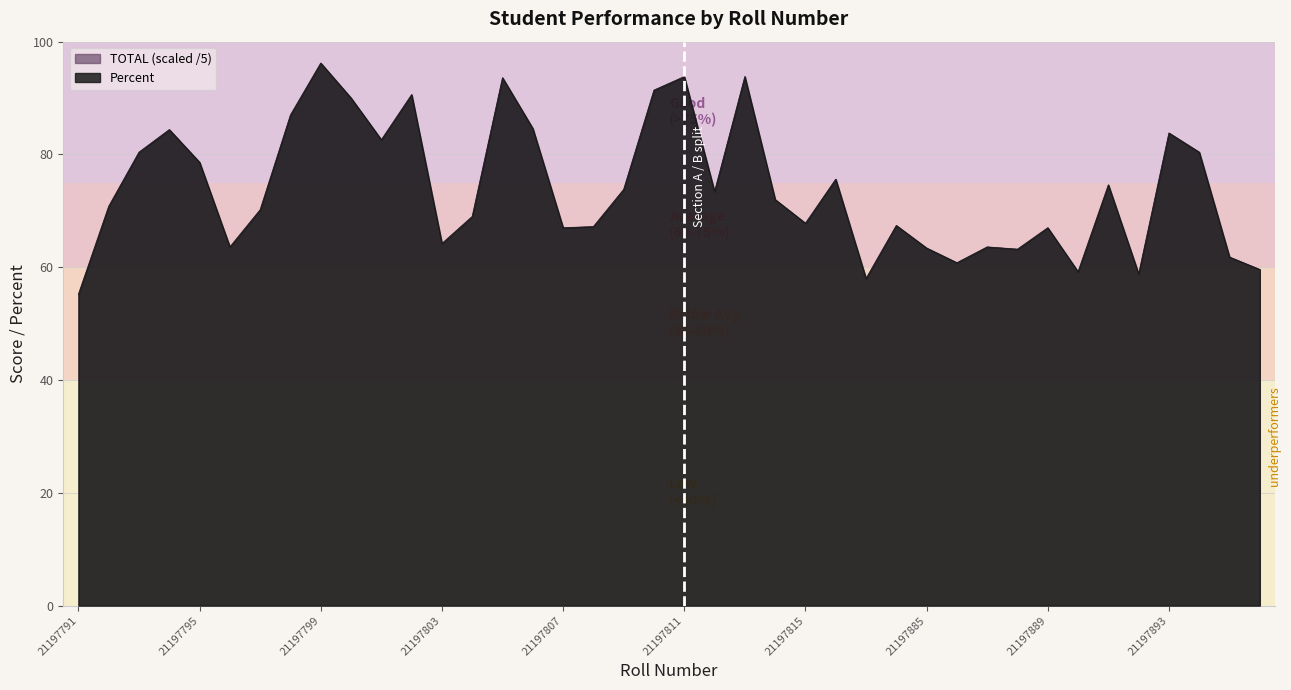

Between 21197807 and 21197896, which is larger?

21197807